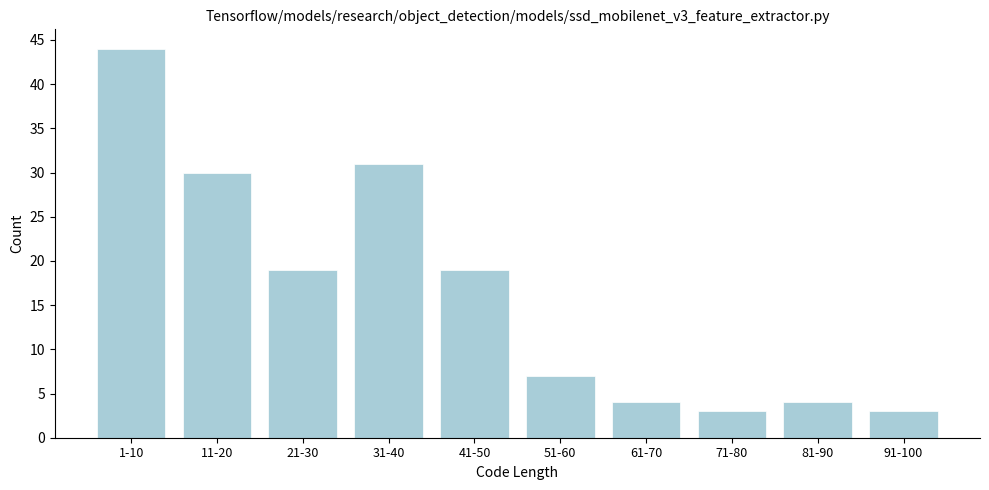

Reading left to right, what are all the values shown in this chart?

1-10=44	11-20=30	21-30=19	31-40=31	41-50=19	51-60=7	61-70=4	71-80=3	81-90=4	91-100=3